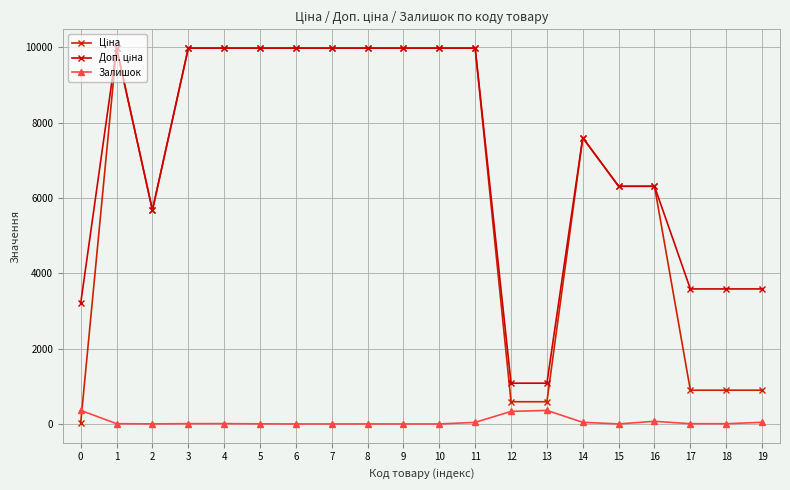

Which label corresponds to the smallest value in the chart?

6